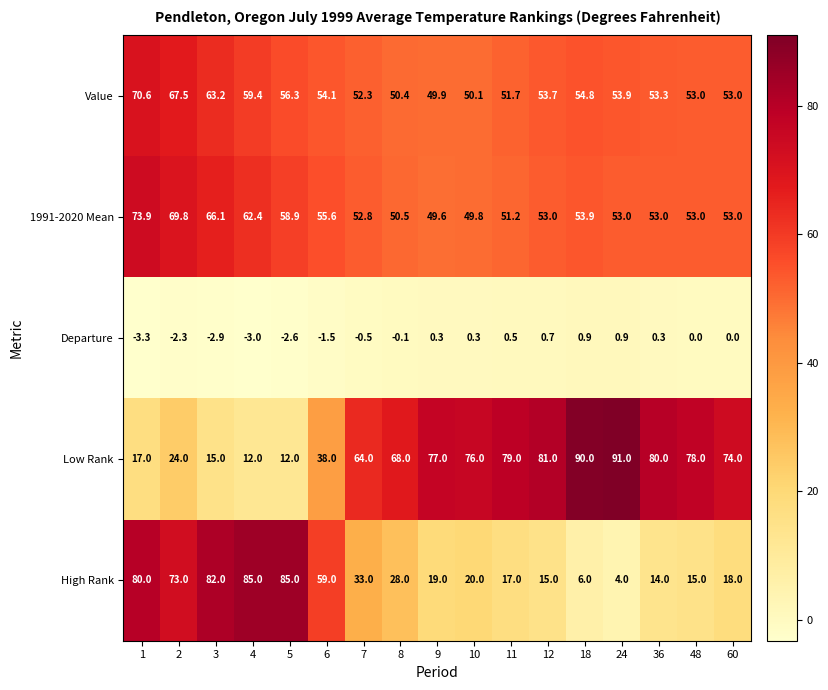

Read the Low Rank value at 9.

77.0